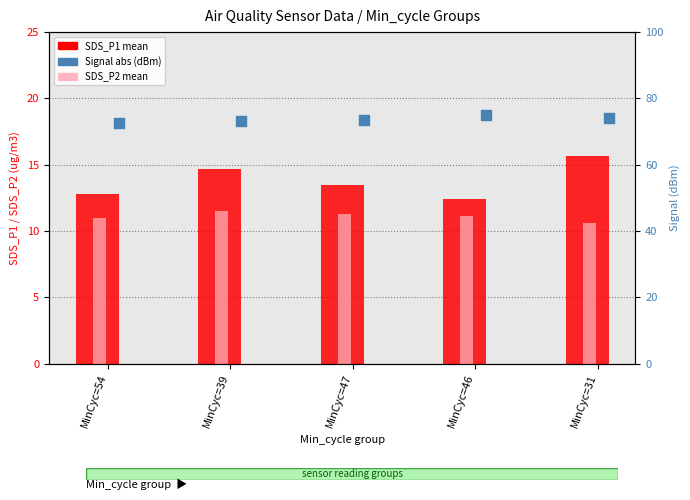

At which category is the sum across all series the highest?

MinCyc=31